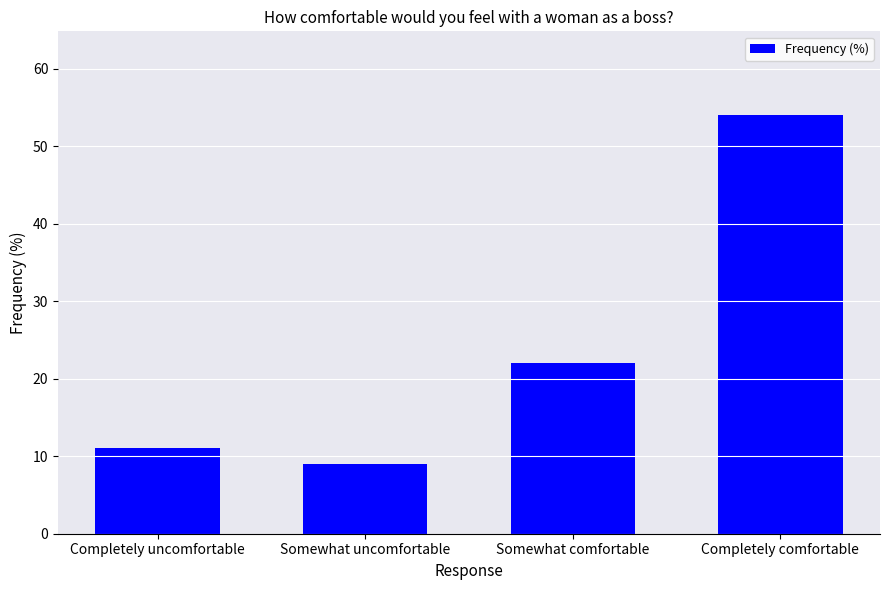

How many series are shown in this chart?

1